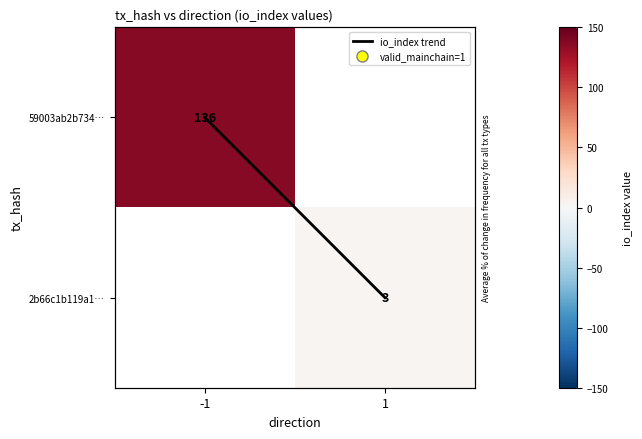

Is the value of 59003ab2b734… at 1 greater than the value of io_index trend at 1?

No